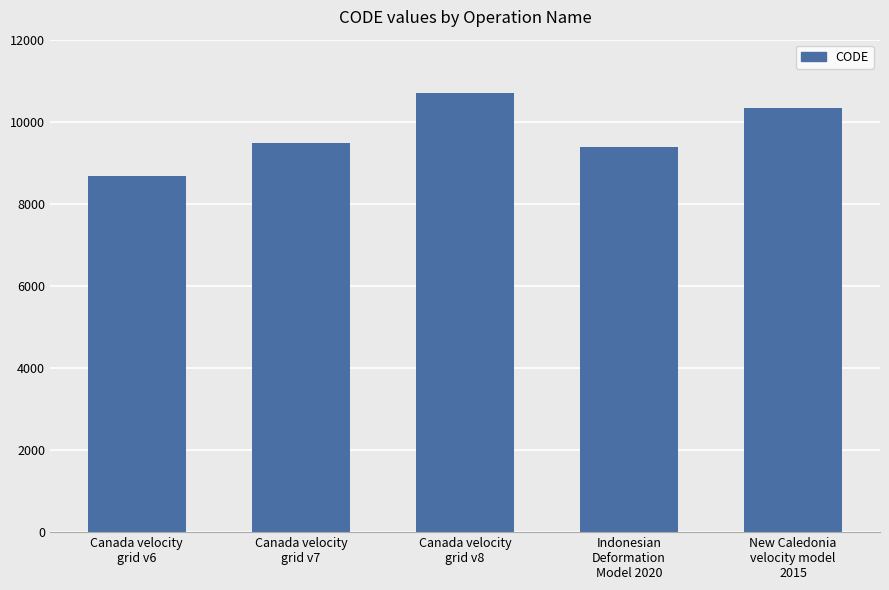

What is the difference between the values at Indonesian
Deformation
Model 2020 and Canada velocity
grid v8?

1332